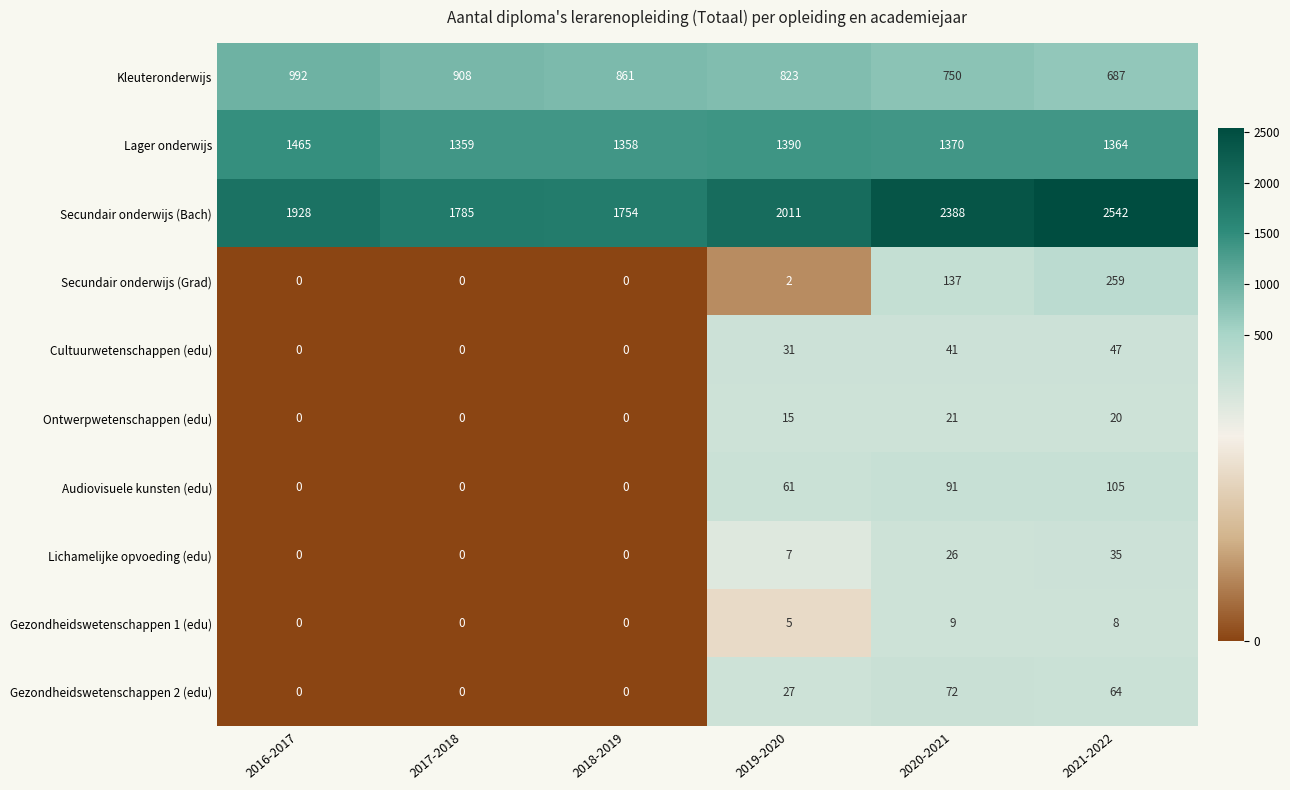

What is the sum of the Ontwerpwetenschappen (edu) values at 2016-2017 and 2020-2021?

21